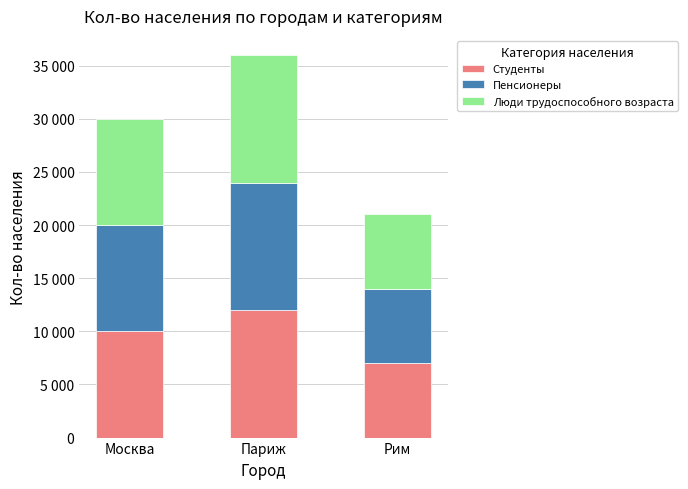

Where does the Студенты series first go above 10000?

Париж